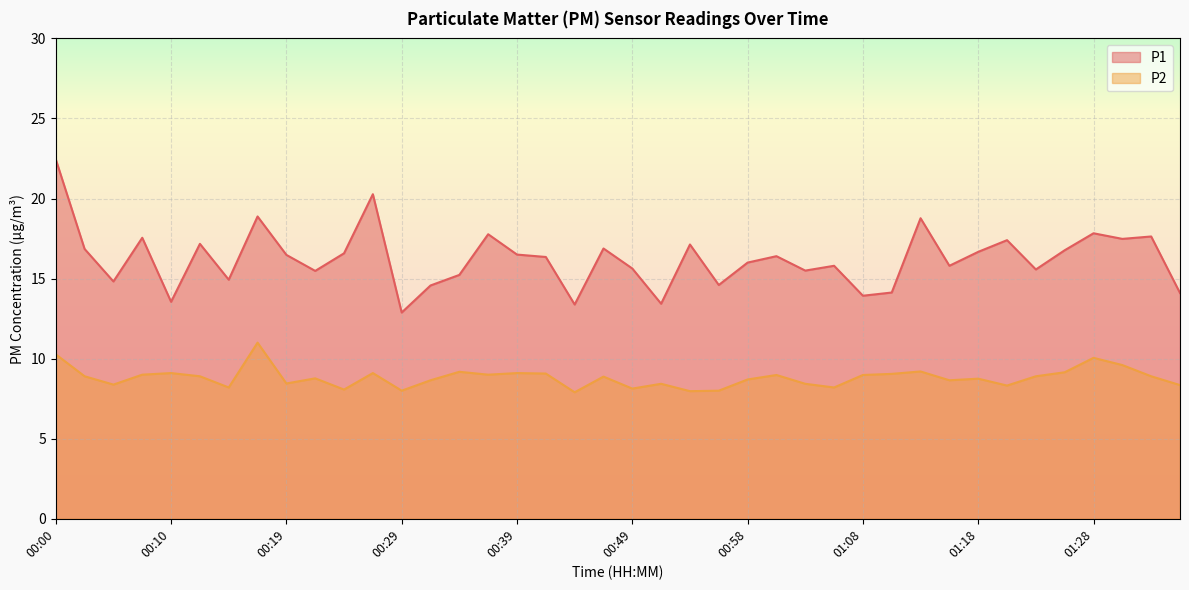

Reading left to right, transcribe all the data shown in this chart.

P1: 22.4	16.9	14.8	17.6	13.6	17.2	14.9	18.9	16.5	15.5	16.6	20.3	12.9	14.6	15.2	17.8	16.5	16.4	13.4	16.9	15.6	13.4	17.1	14.6	16.0	16.4	15.5	15.8	13.9	14.1	18.8	15.8	16.7	17.4	15.6	16.8	17.8	17.5	17.6	14.1
P2: 10.3	8.9	8.4	9.0	9.1	8.9	8.2	11.0	8.4	8.8	8.1	9.1	8.0	8.7	9.2	9.0	9.1	9.1	7.9	8.9	8.1	8.4	8.0	8.0	8.7	9.0	8.4	8.2	9.0	9.1	9.2	8.7	8.8	8.3	8.9	9.2	10.1	9.6	8.9	8.3